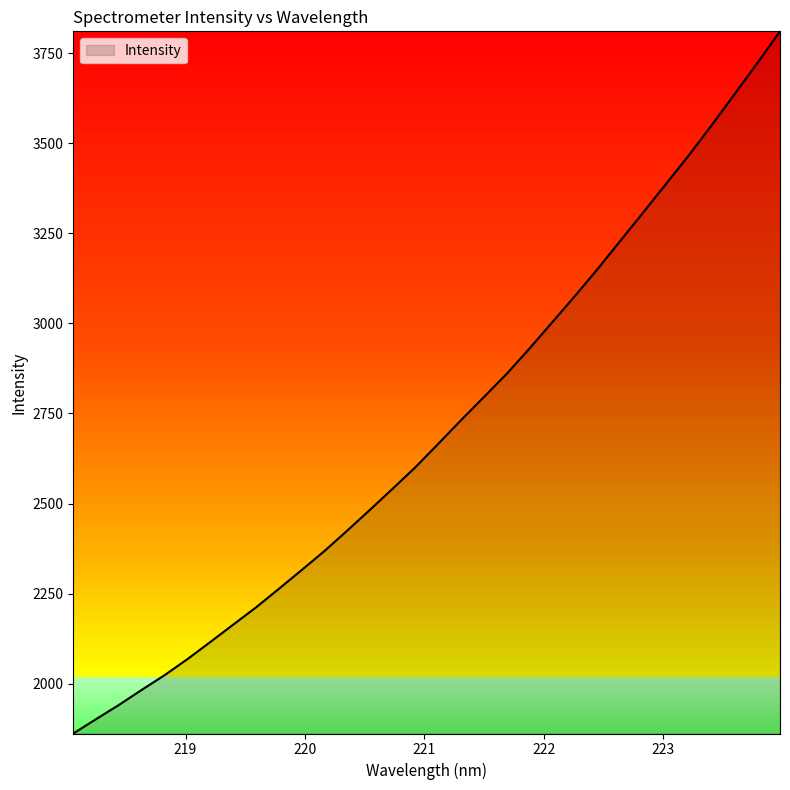

What is the greatest value displayed?

3810.5